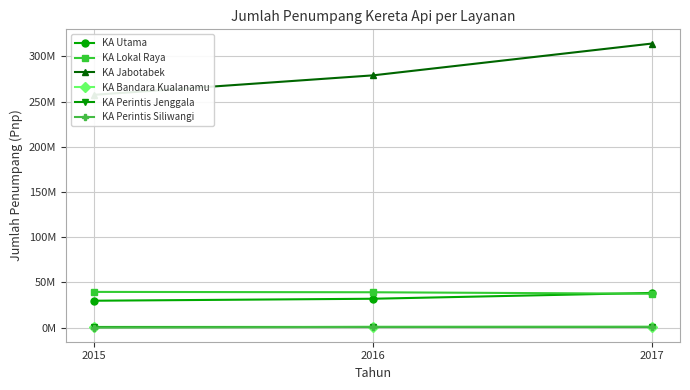

What is the sum of the KA Perintis Jenggala values at 2016 and 2017?

1044801